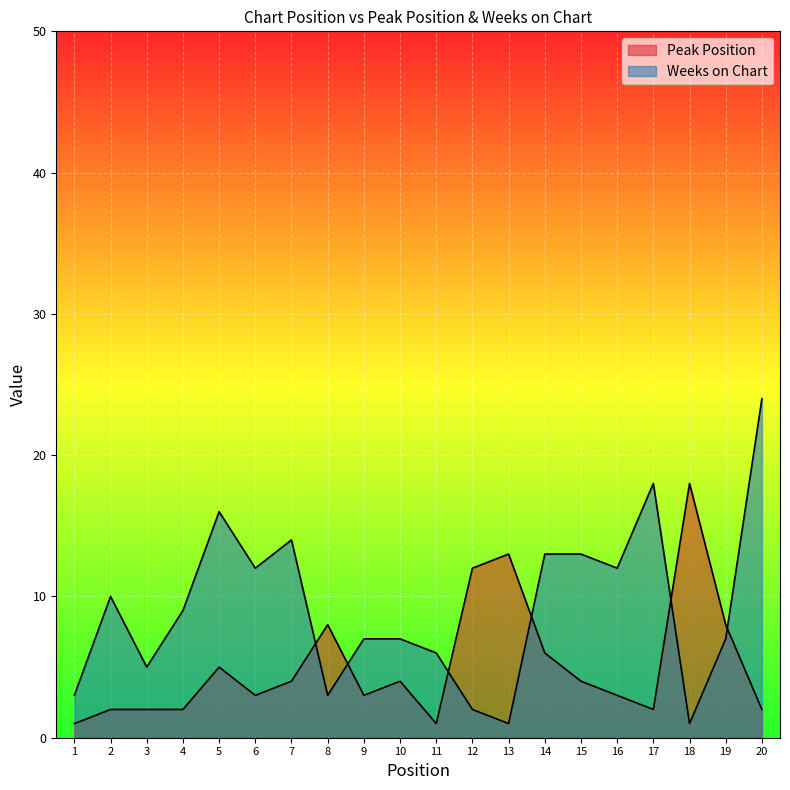

Where is the first local maximum for Peak Position?

5